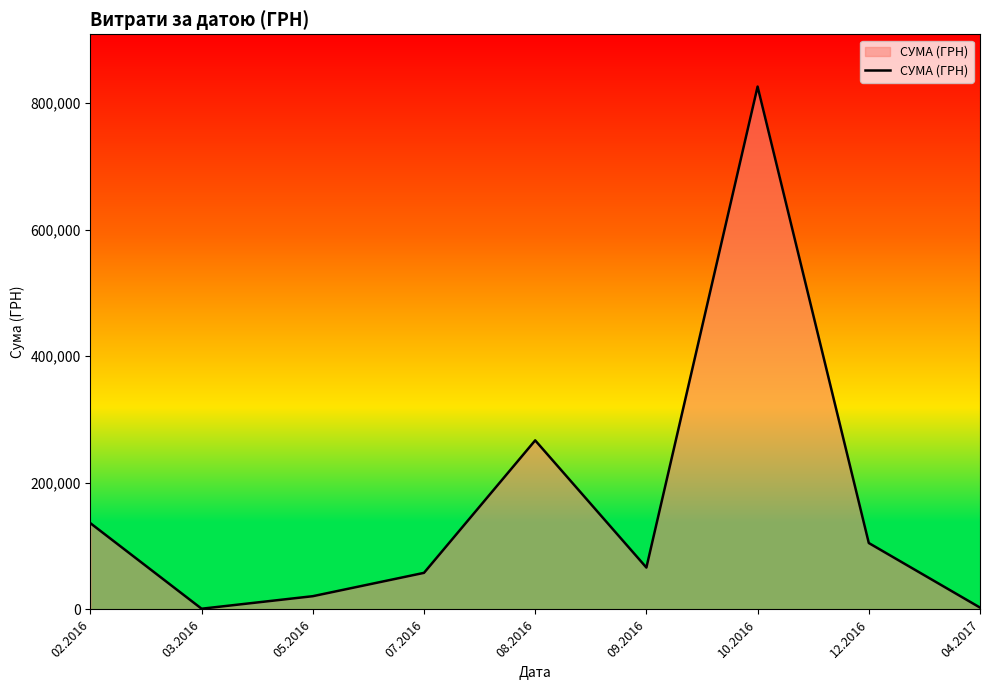

Does the chart display data point markers on the line(s)?

No